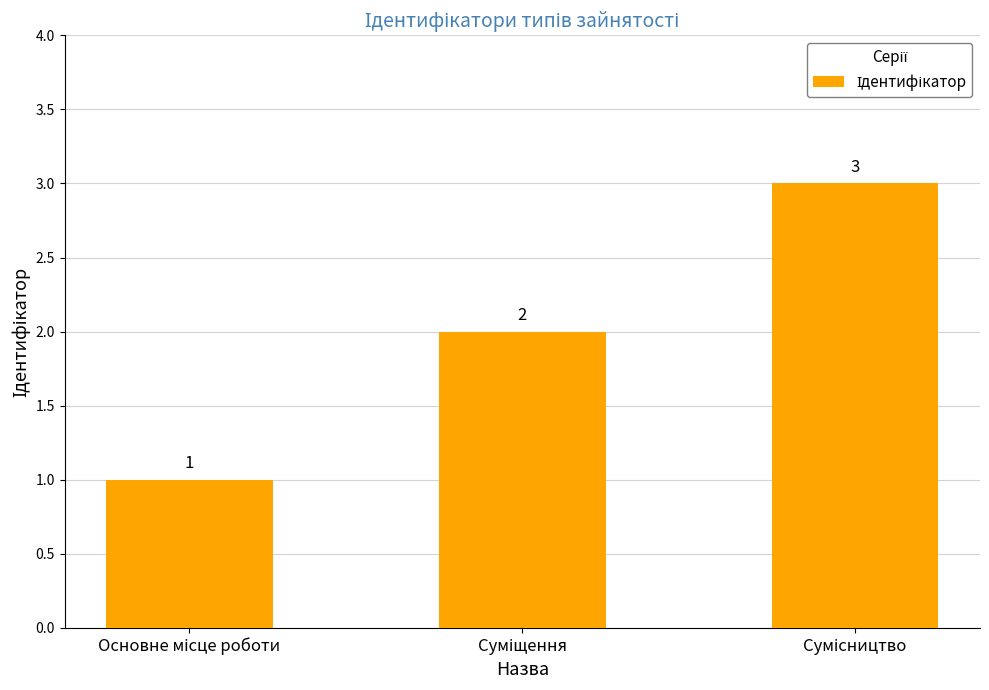

What is the sum of all values?

6